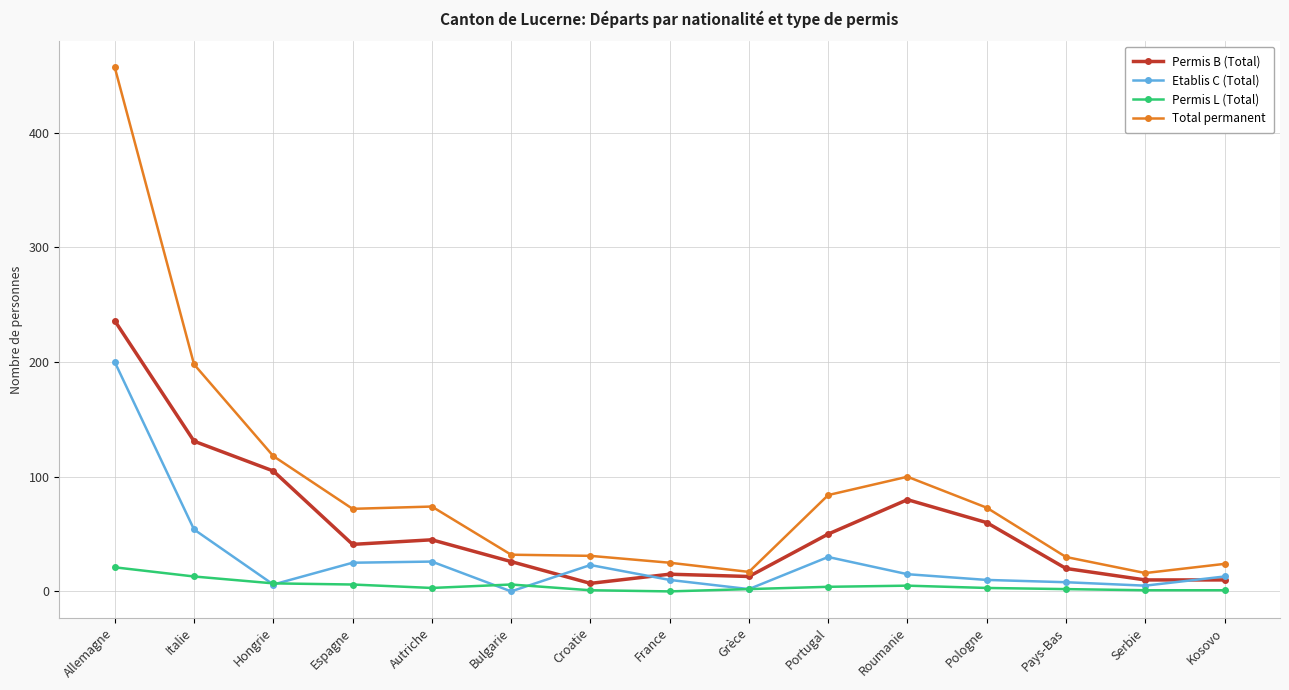

What is the maximum value for Etablis C (Total)?

200